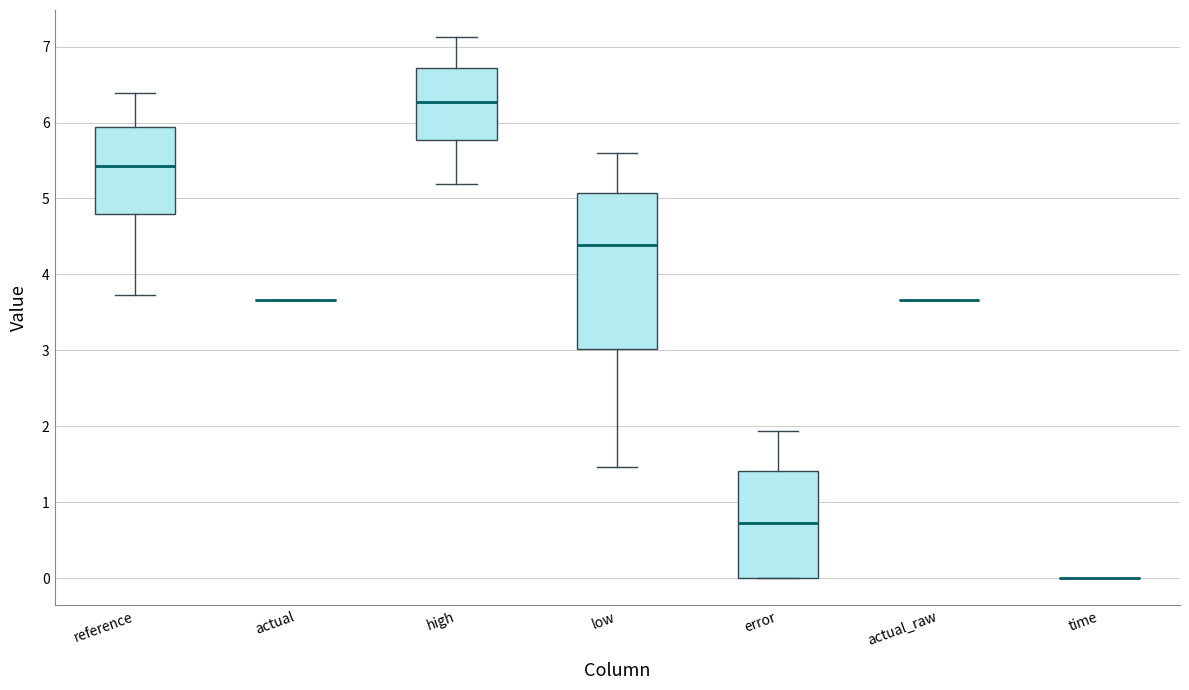

Reading left to right, read every box against the y-axis: the position of its median line, the range the box covers, and the ends of its whiskers. The values are not printed on the chart, so give them approximately, as read against the axis.

reference: median 5.4, box 4.8 to 5.9, whiskers 3.7 to 6.4
actual: box collapsed to a line at 3.7, whiskers 3.7 to 3.7
high: median 6.3, box 5.8 to 6.7, whiskers 5.2 to 7.1
low: median 4.4, box 3.0 to 5.1, whiskers 1.5 to 5.6
error: median 0.7, box 0.0 to 1.4, whiskers 0.0 to 1.9
actual_raw: box collapsed to a line at 3.7, whiskers 3.7 to 3.7
time: box collapsed to a line at 0.0, whiskers 0.0 to 0.0